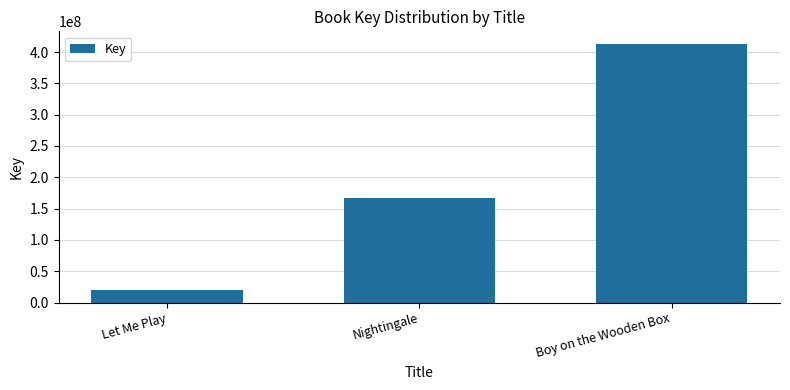

What is the smallest value displayed?

19626324